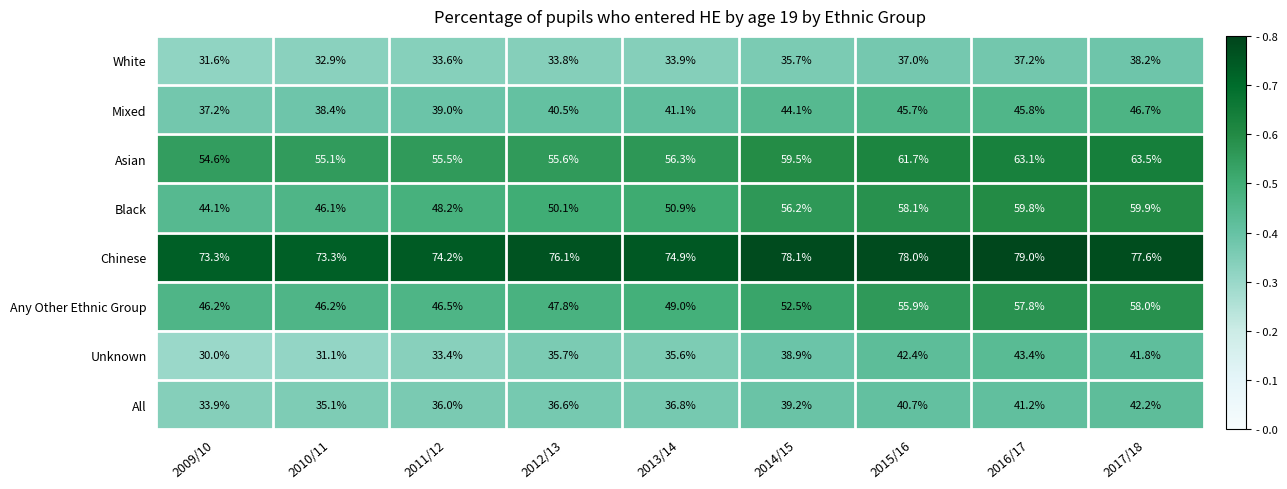

Where does the Asian series first go above 56?

2013/14